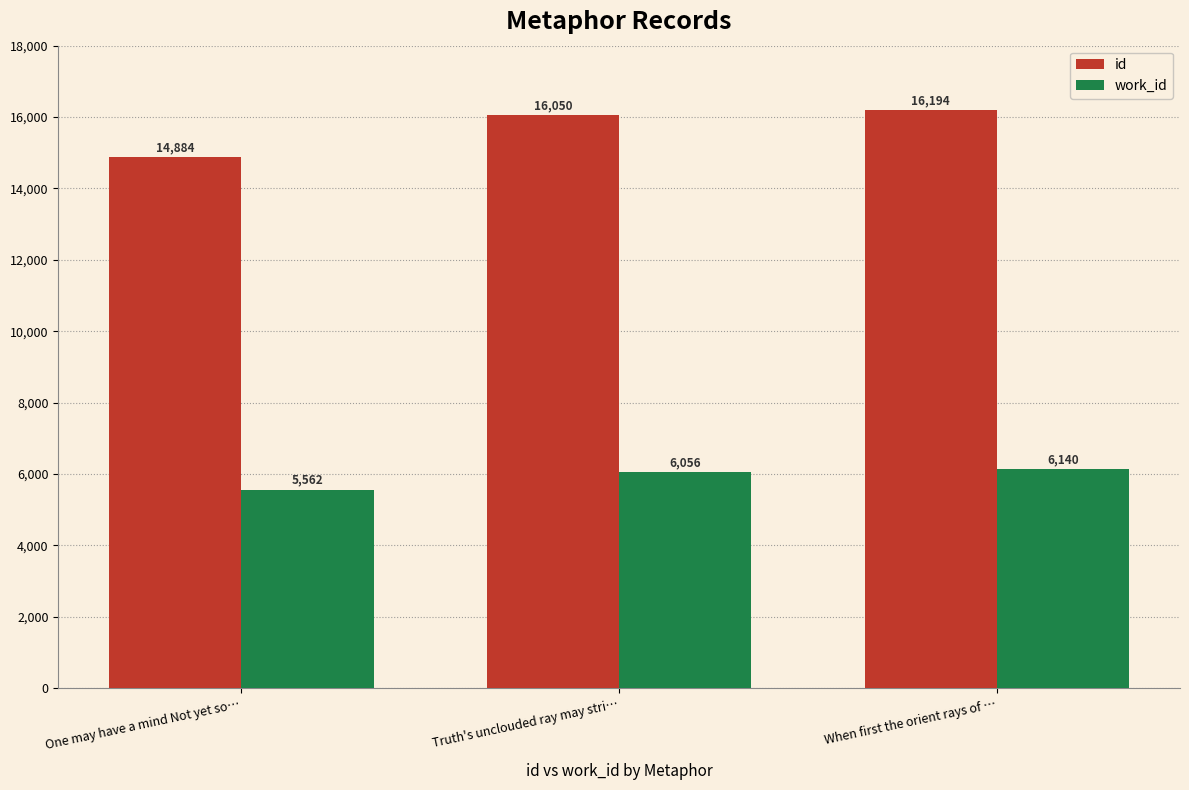

Rank the series at Truth's unclouded ray may stri… from lowest to highest value.

work_id, id